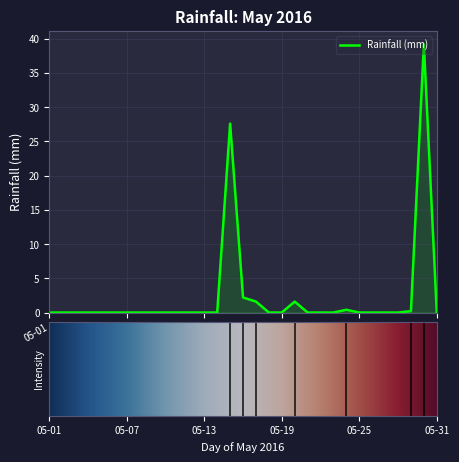

What is the difference between the maximum and minimum values?

39.2